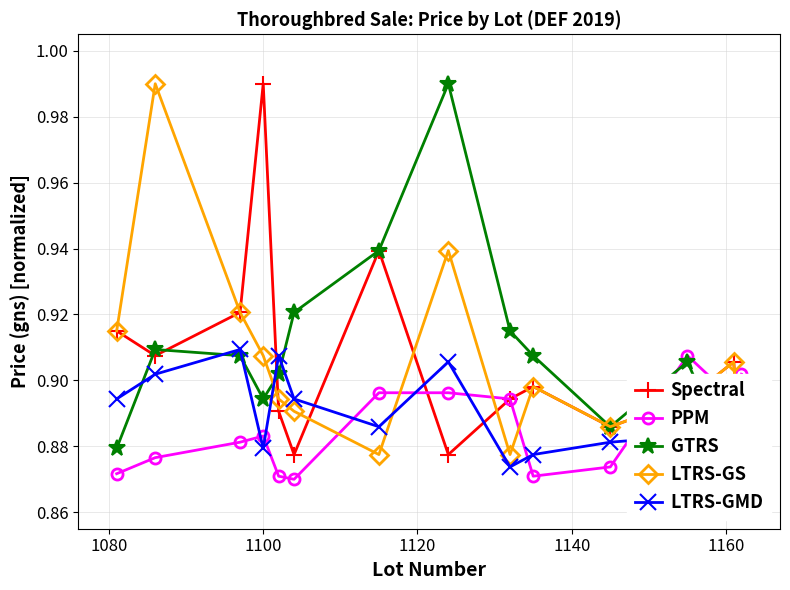

In PPM, how many points are lower than both neighbors (excluding endpoints)?

3